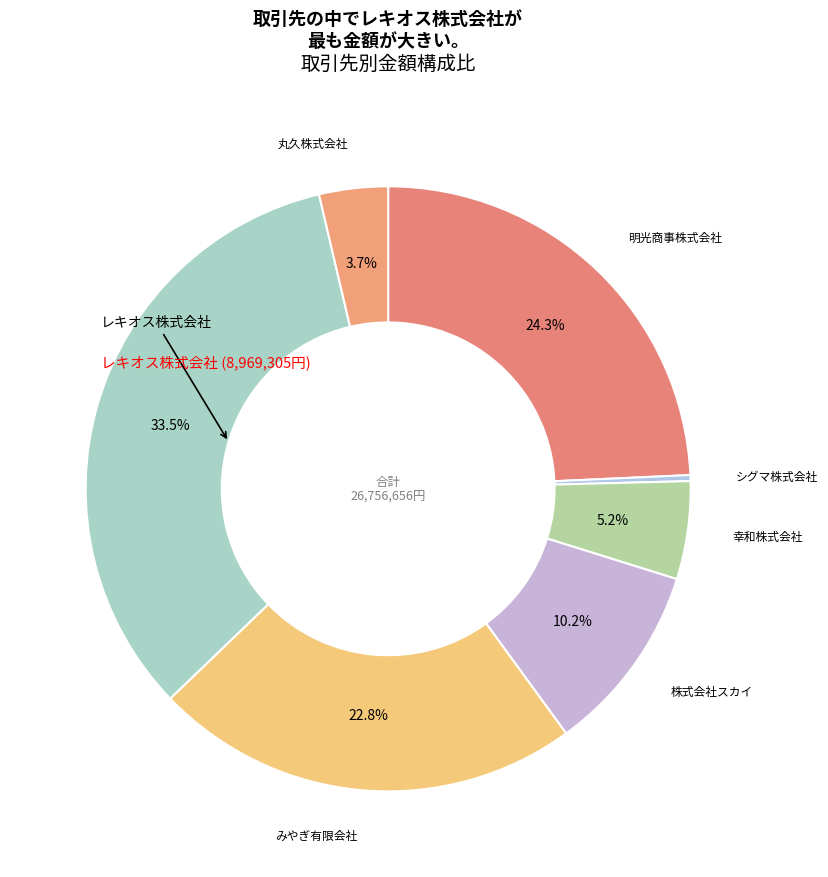

Count the number of slices in the pie.

7